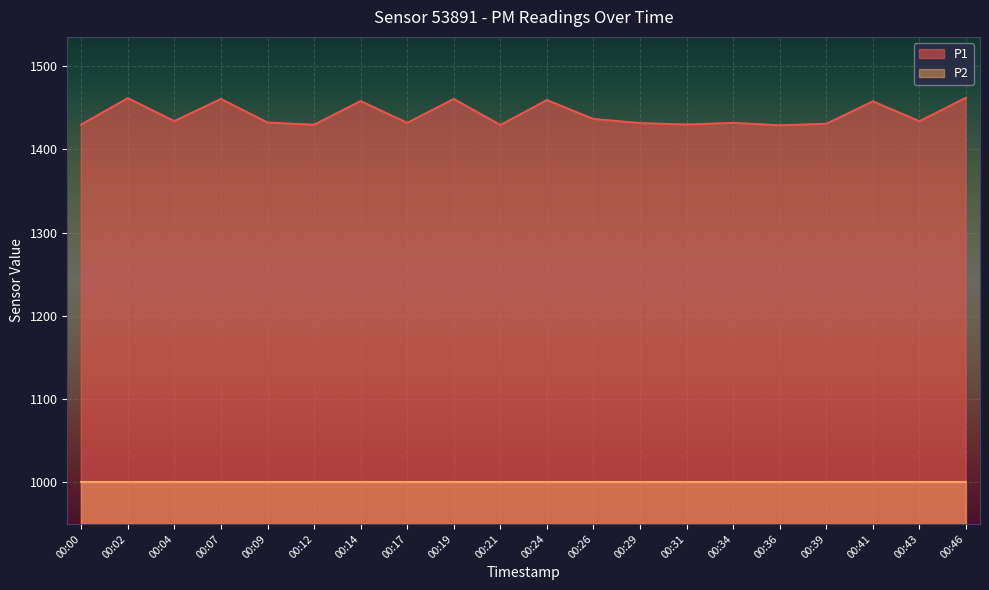

The value at 00:00 is 1429.8. True or false?

True